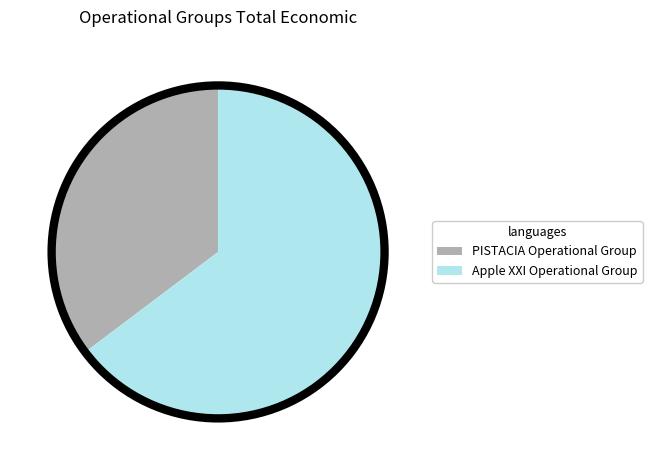

Count the number of slices in the pie.

2